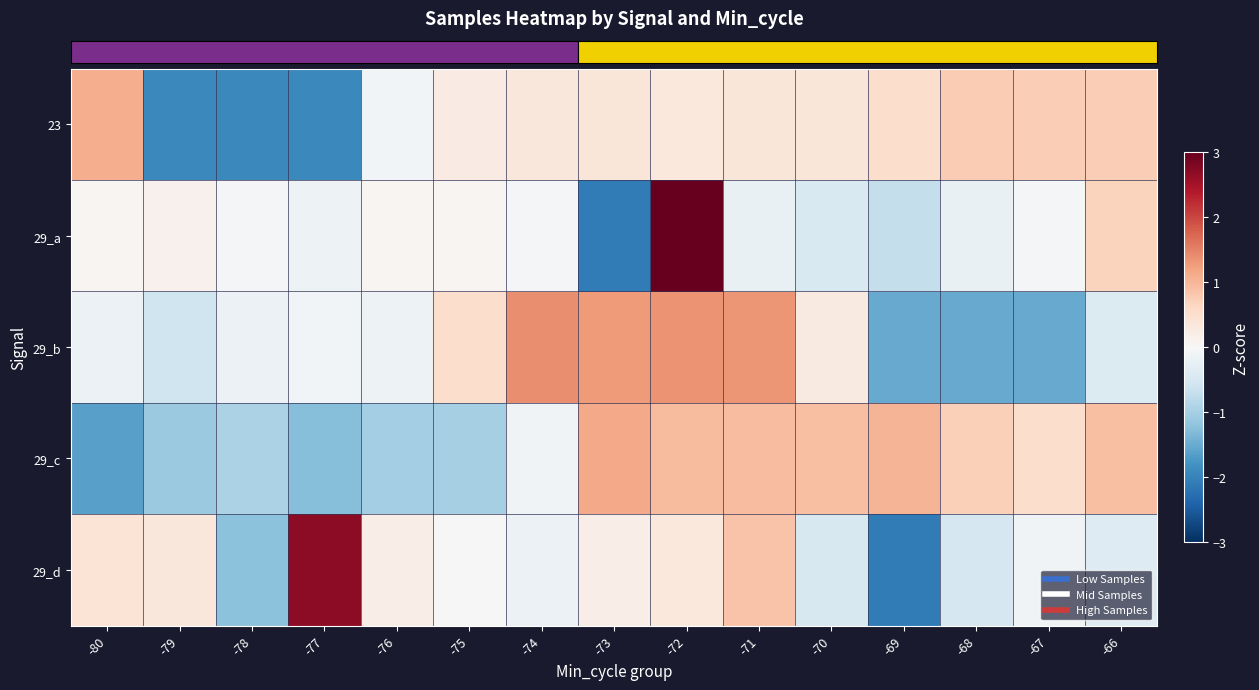

What is the spread (max minus min) of values at -76?

1.2